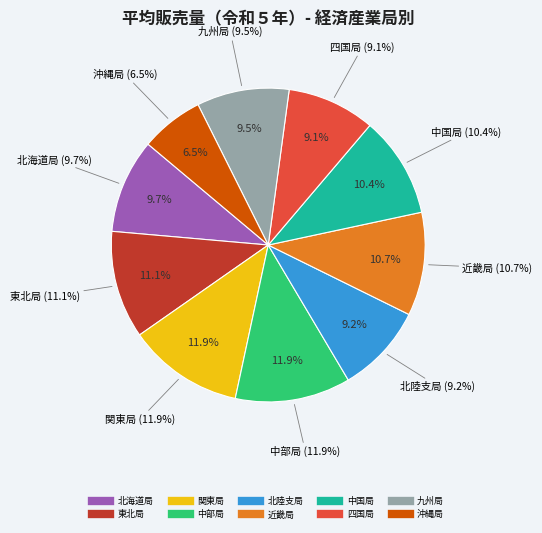

Is it true that 中国局 is 19% of the pie?

False